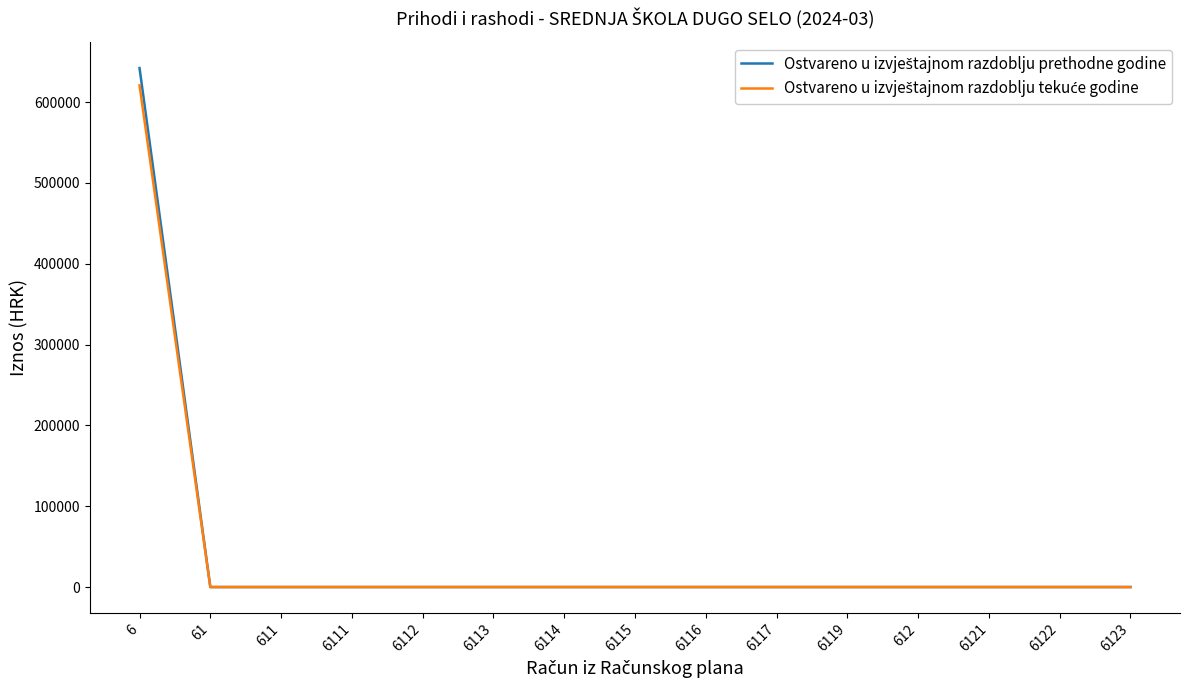

At which category is the sum across all series the highest?

6